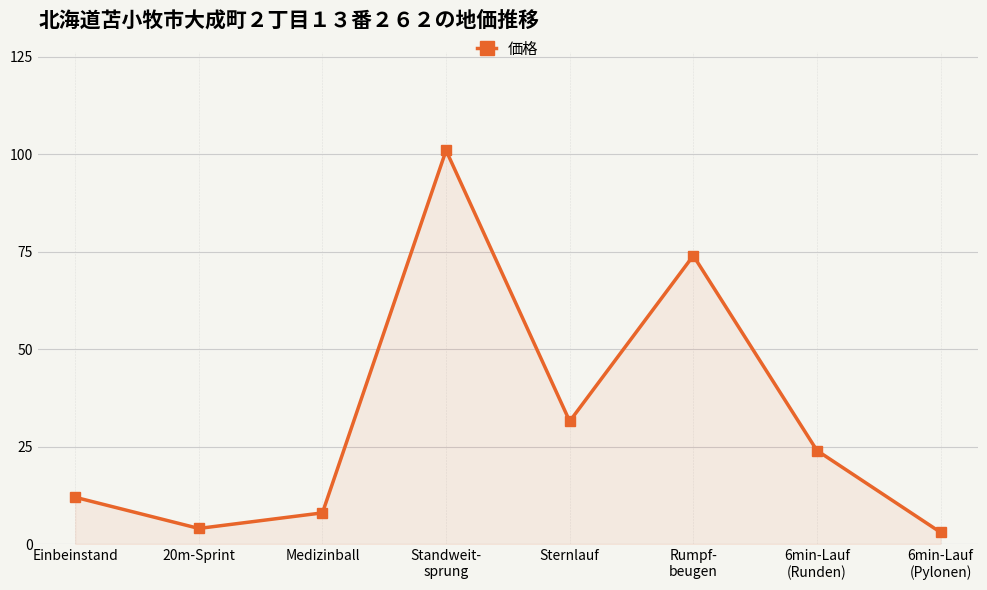

What is the difference between the values at Medizinball and Einbeinstand?

4.0